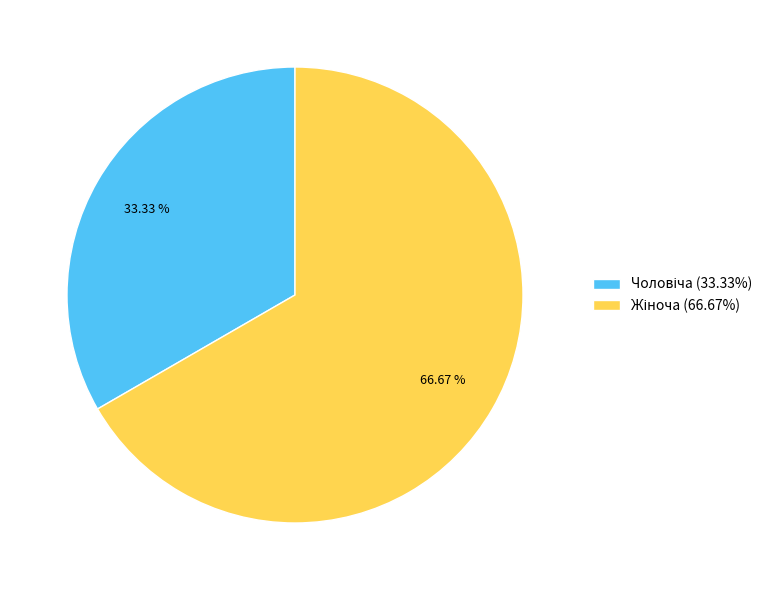

Does any single category account for the majority?

Yes